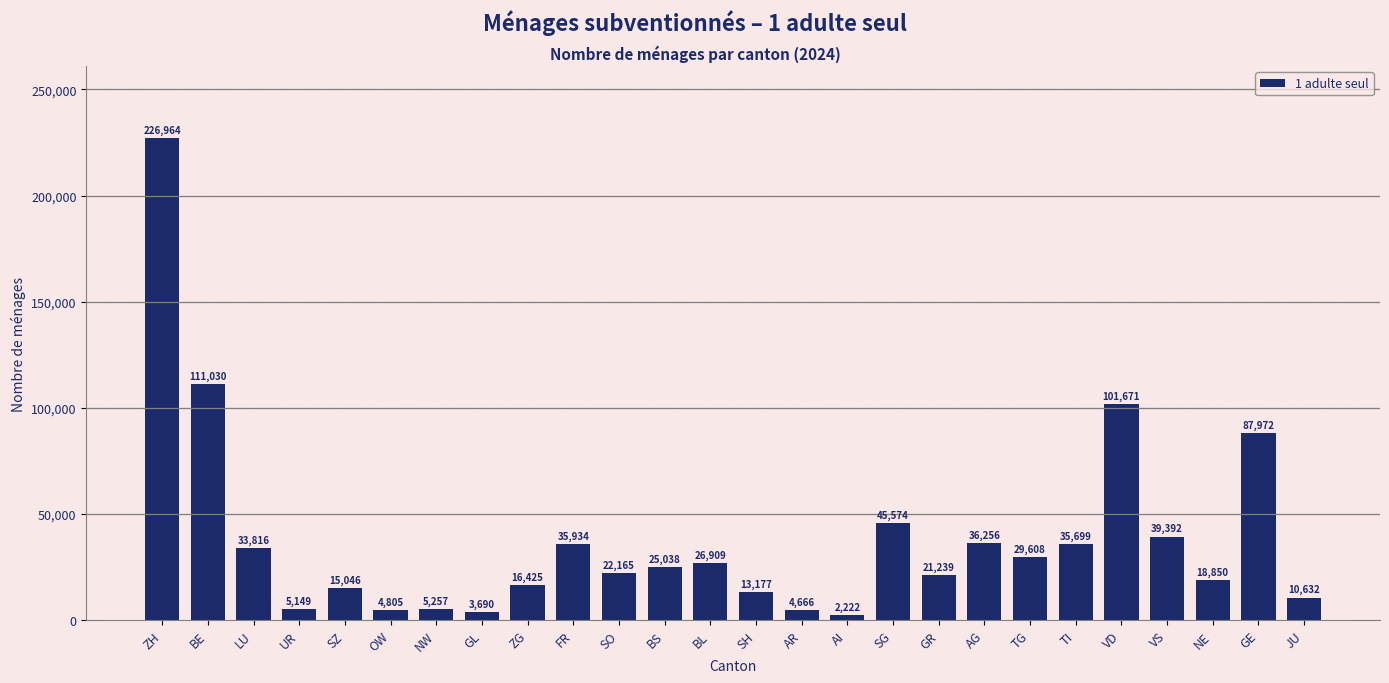

List the labels in order of value, largest first.

ZH, BE, VD, GE, SG, VS, AG, FR, TI, LU, TG, BL, BS, SO, GR, NE, ZG, SZ, SH, JU, NW, UR, OW, AR, GL, AI